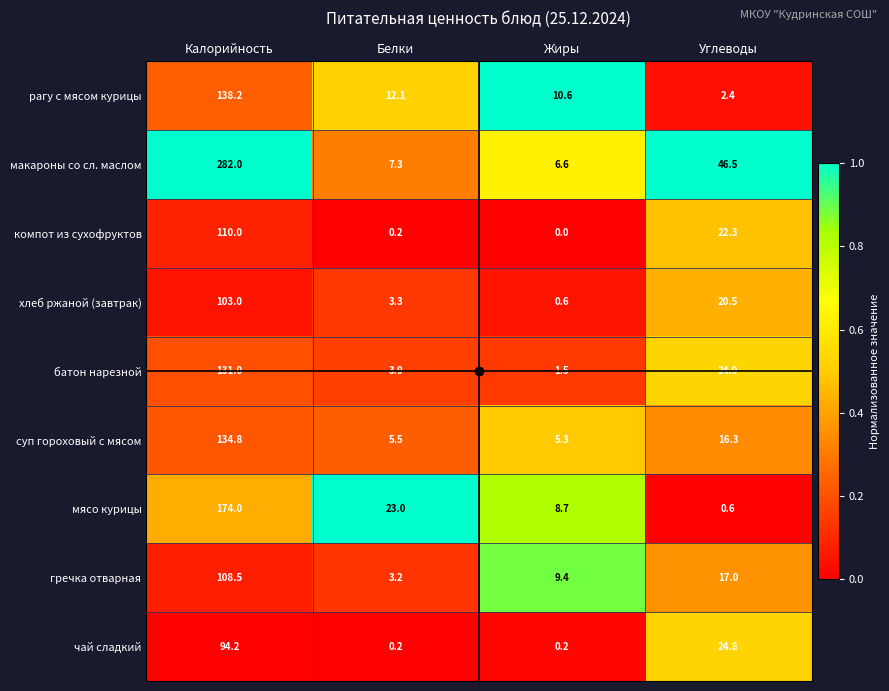

What is the maximum value for хлеб ржаной (завтрак)?

103.0